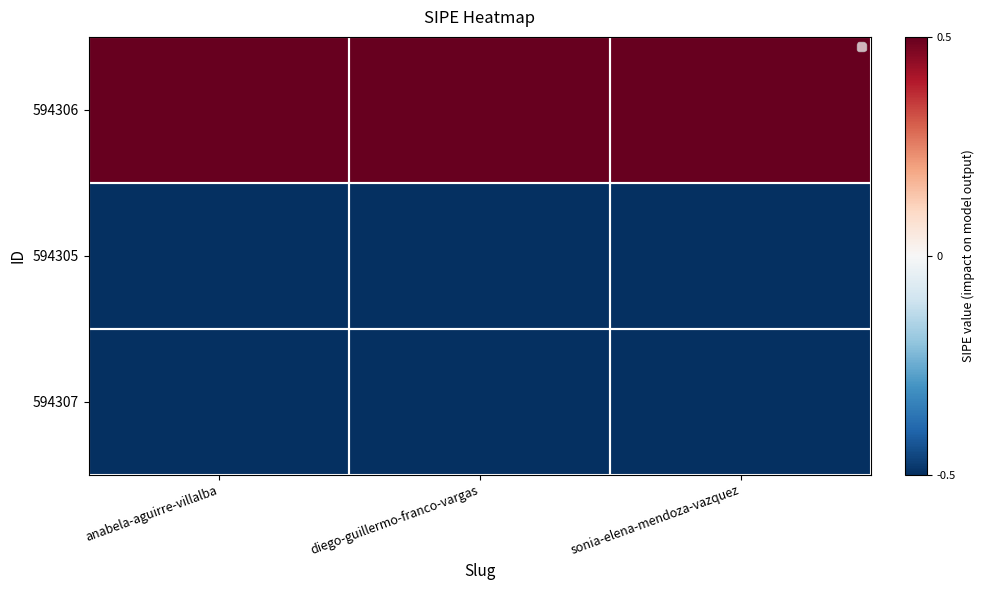

Rank the series by their maximum value, from lowest to highest.

594305, 594307, 594306